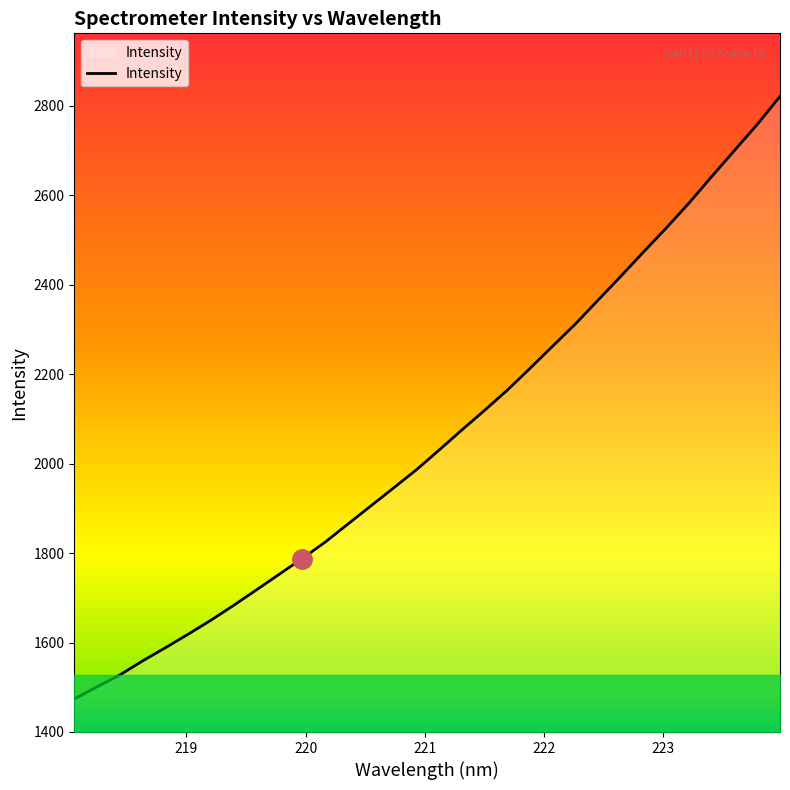

What is the maximum value shown in the chart?

2821.2